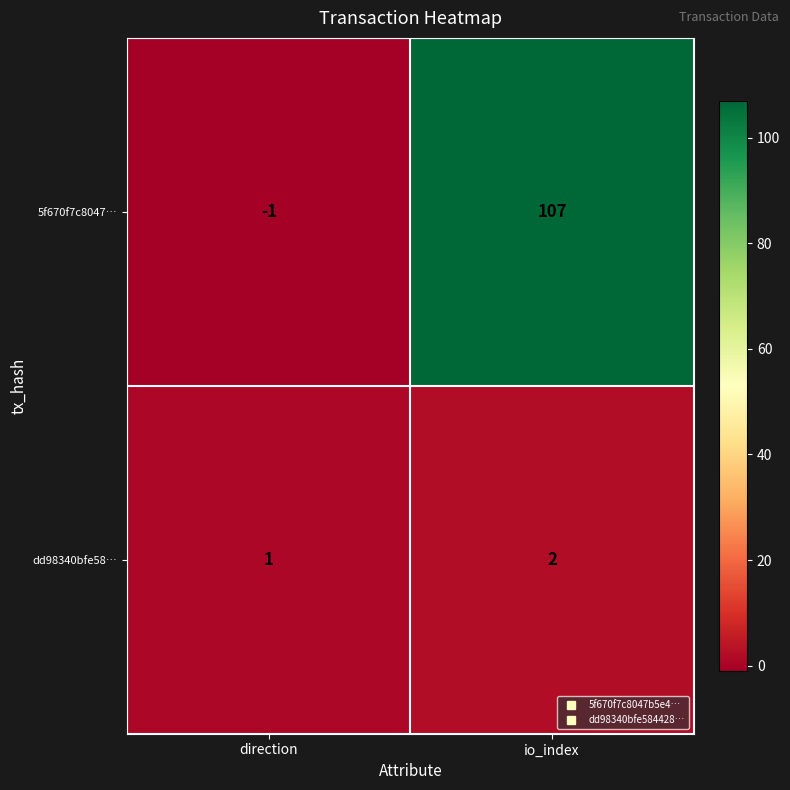

Where is dd98340bfe58… nearest to the value 1?

direction